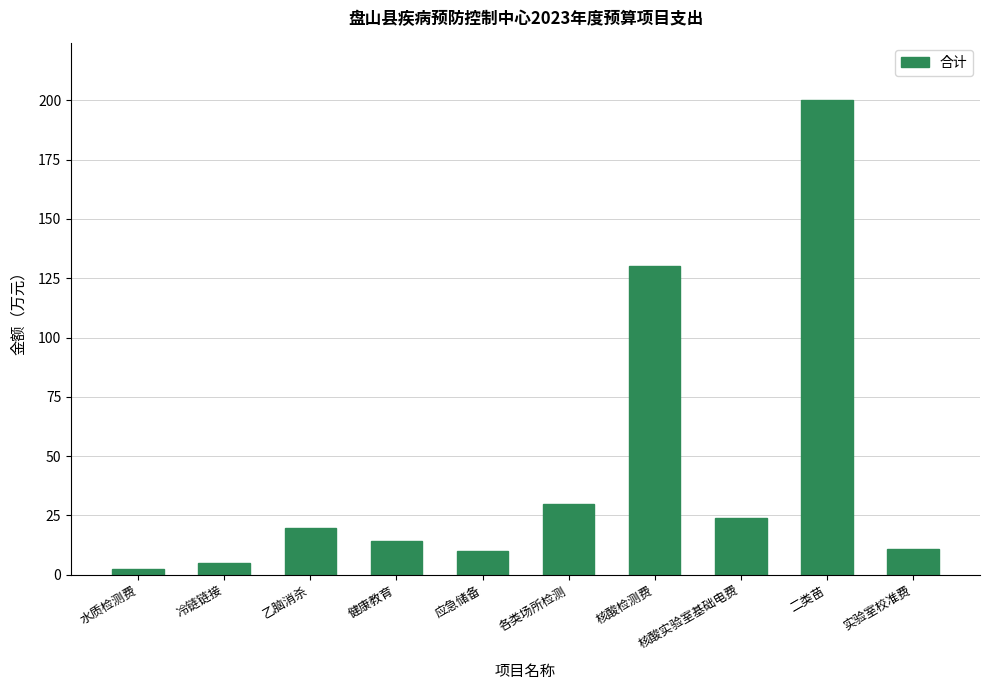

Which has a higher value, 健康教育 or 核酸实验室基础电费?

核酸实验室基础电费